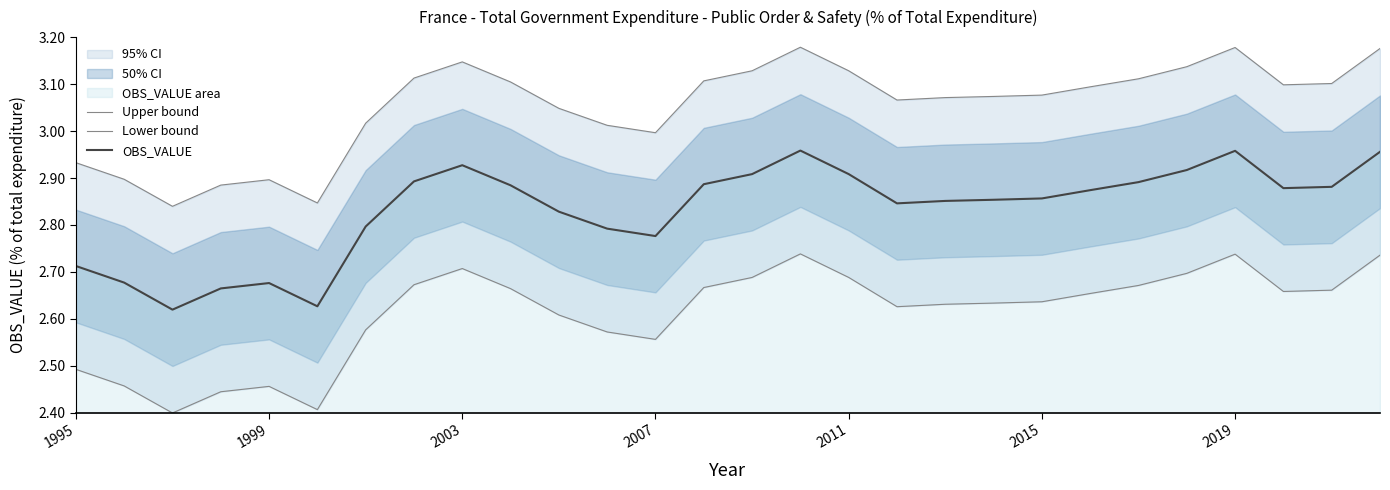

What is the smallest value displayed?

2.4